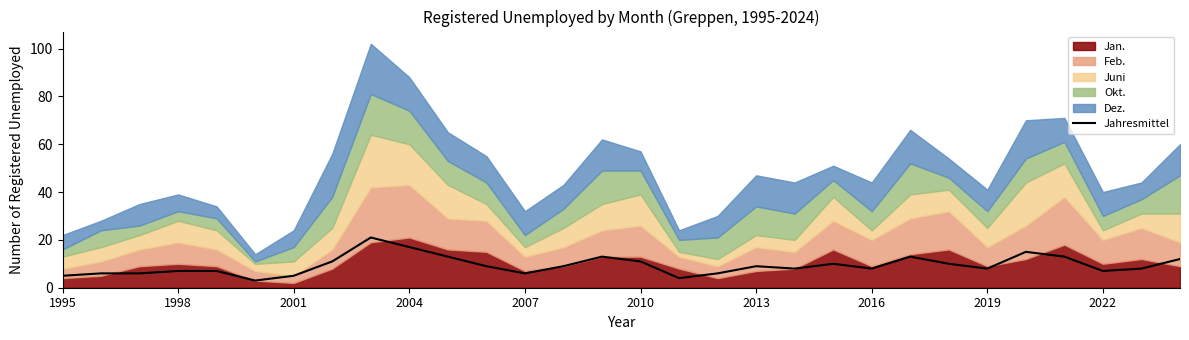

What is the minimum value for Jahresmittel?

3